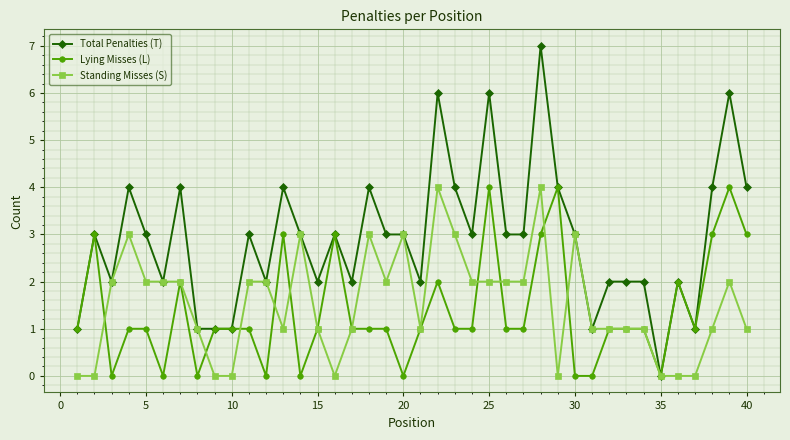

What is the greatest value displayed?

7